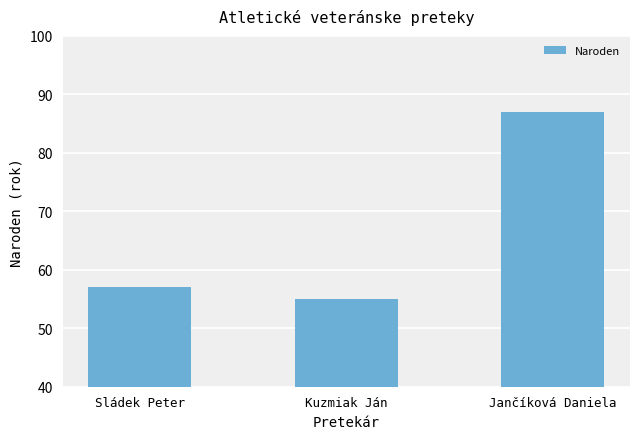

Rank the categories by value from lowest to highest.

Kuzmiak Ján, Sládek Peter, Jančíková Daniela